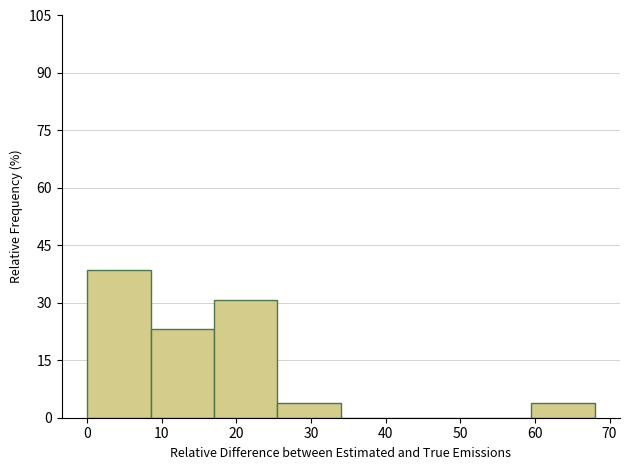

Reading left to right, transcribe this chart: for each bar, give the range it covers on the x-axis and its height. Neither the bar edges nor the heights are printed on the chart, so give them approximately, as read against the axes.

0.0 to 8.5: 38
8.5 to 17.0: 24
17.0 to 25.5: 30
25.5 to 34.0: 4
34.0 to 42.5: 0
42.5 to 51.0: 0
51.0 to 59.5: 0
59.5 to 68.0: 4